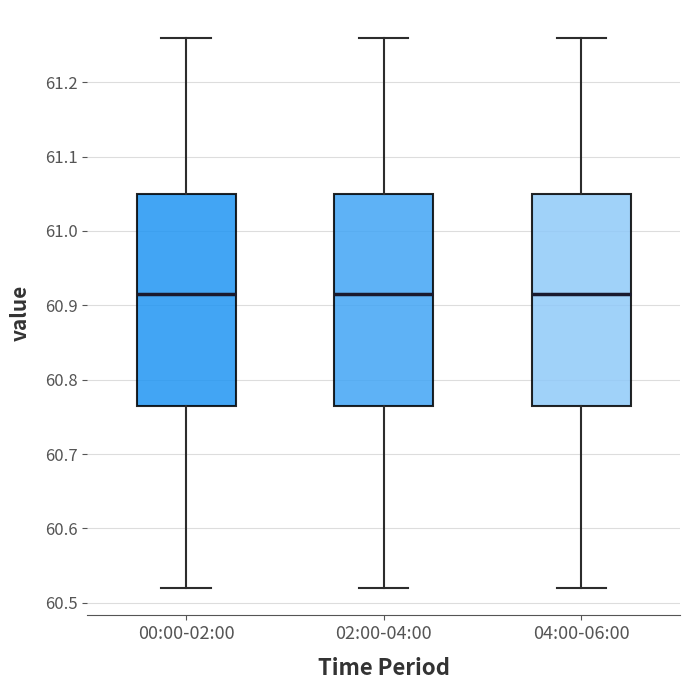

Where does the median line of the box for 04:00-06:00 sit on the y-axis? The values are not printed on the chart, so give them approximately, as read against the axis.

60.92